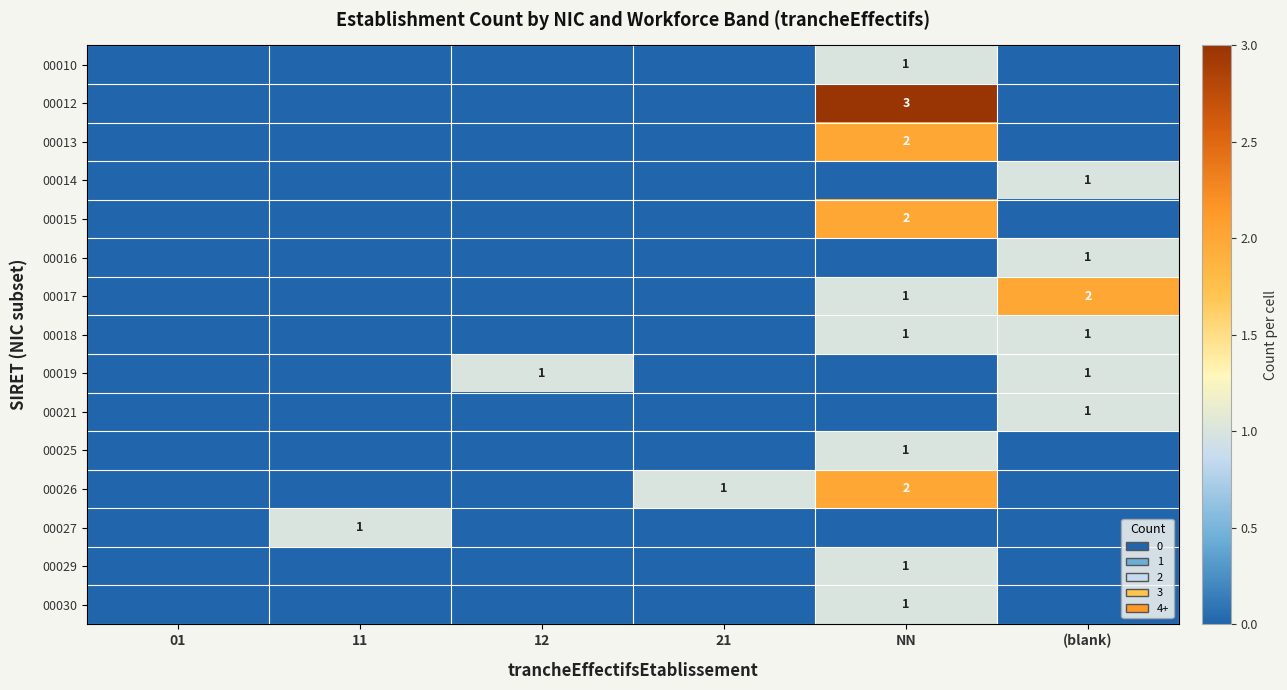

Which series changed the most between 01 and 11?

row_12